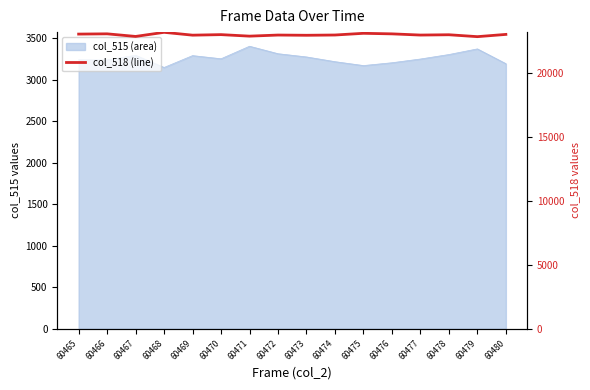

Reading right to left, extract all data points from this chart.

60480=23050	60479=22874	60478=23023	60477=22999	60476=23093	60475=23136	60474=23003	60473=22982	60472=23000	60471=22914	60470=23033	60469=22991	60468=23213	60467=22891	60466=23095	60465=23075